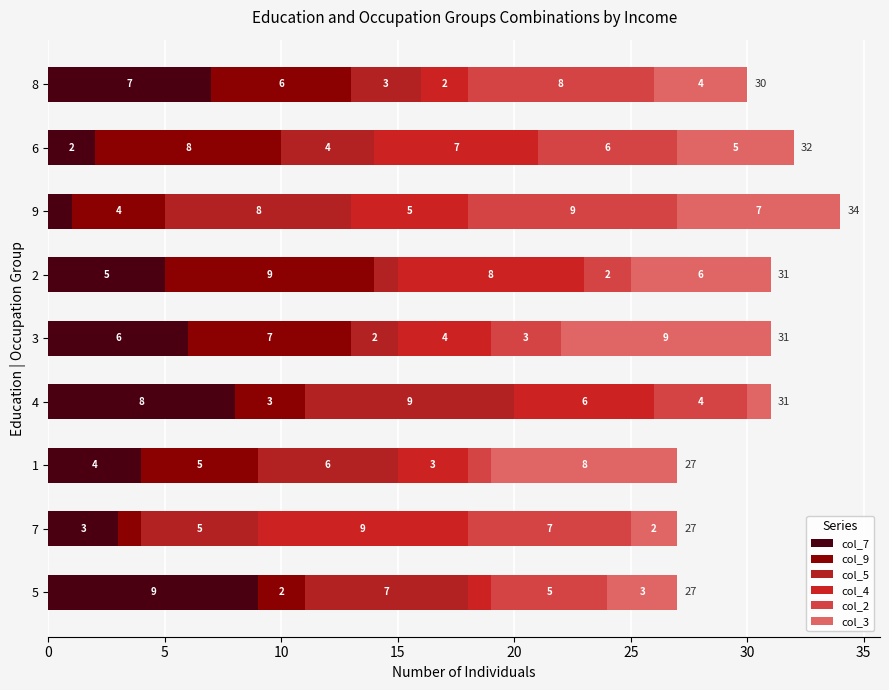

Count the number of categories in the chart.

9